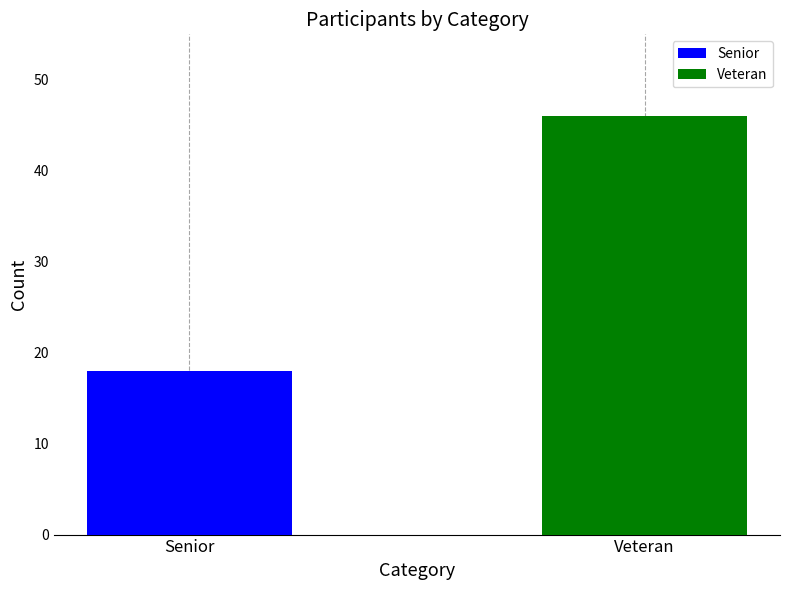

Which series has the largest range (max minus min)?

Senior